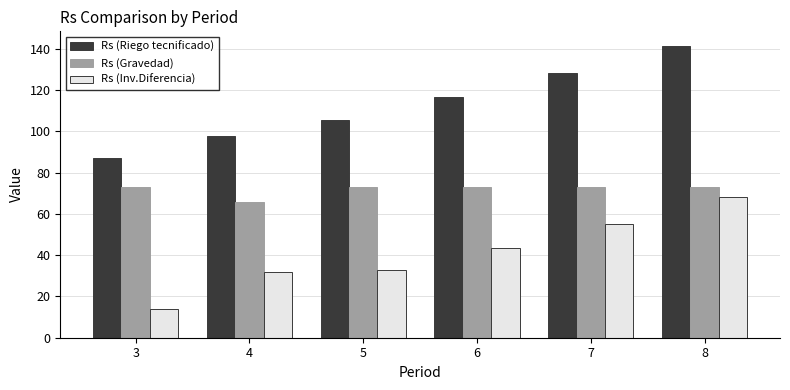

Is it true that Rs (Riego tecnificado) equals 206.0 at 7?

False